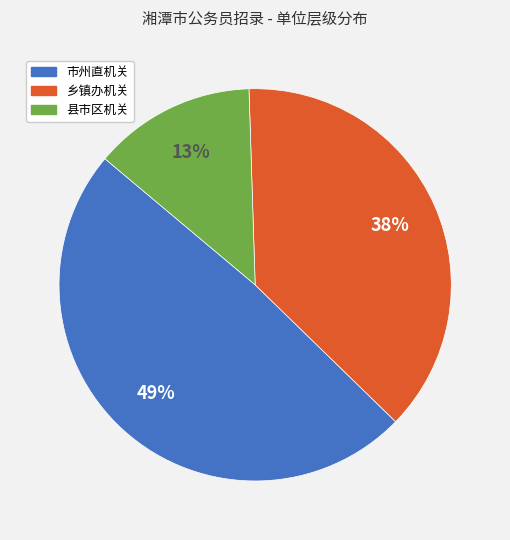

Count the number of slices in the pie.

3